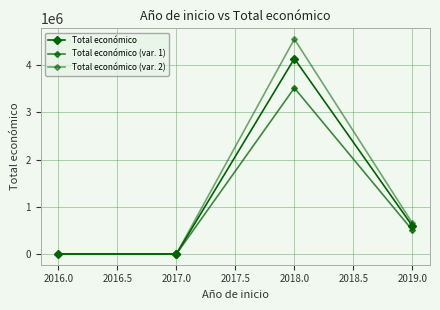

How many interior local peaks does the Total económico (var. 2) series have?

1